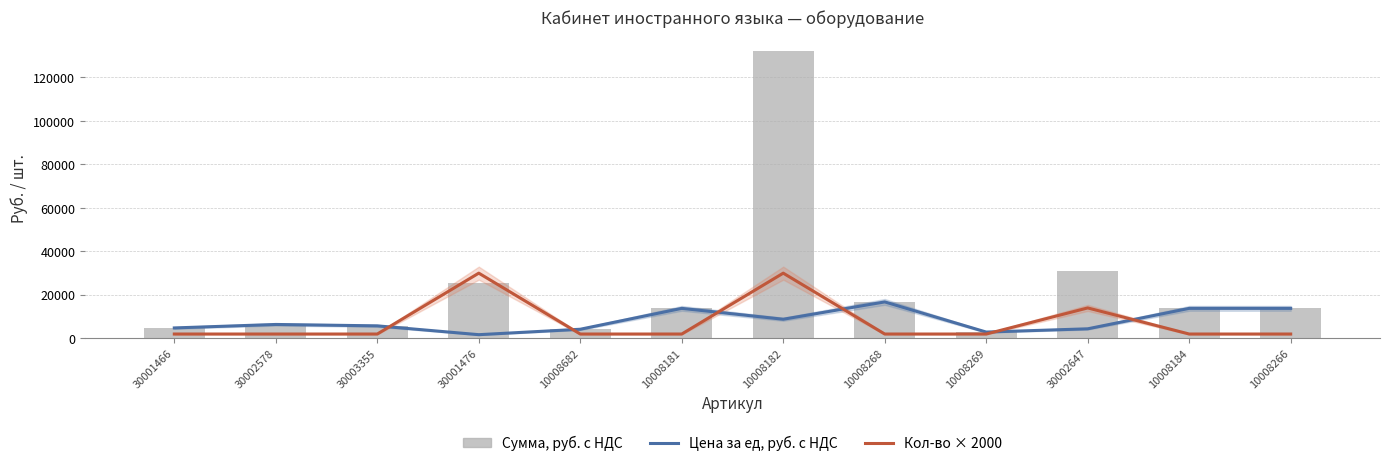

Which series has the largest range (max minus min)?

Сумма, руб. с НДС